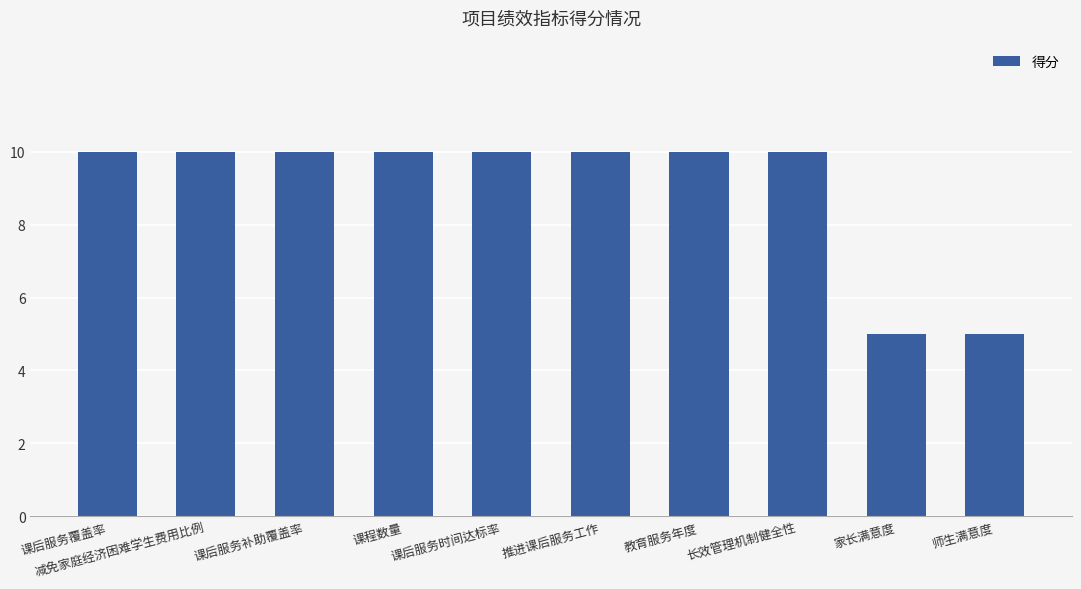

What is the label of the 10th bar from the right?

课后服务覆盖率